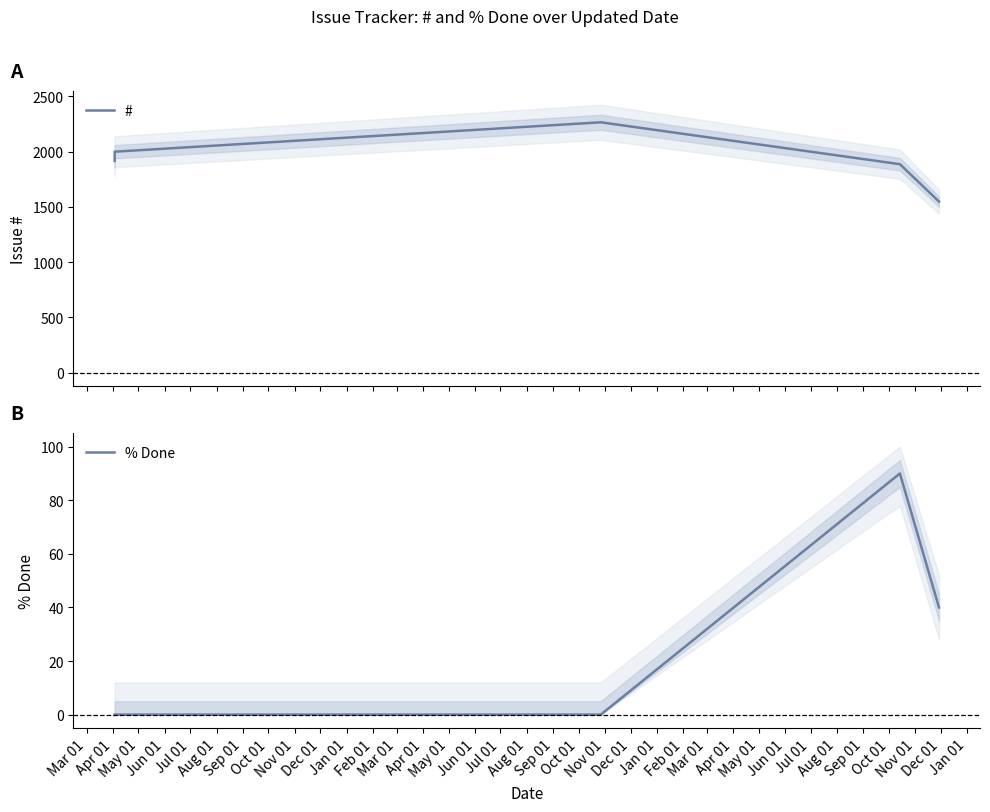

Reading left to right, transcribe all the data shown in this chart.

#: 1915	1999	2265	1886	1548
% Done: 0	0	0	90	40